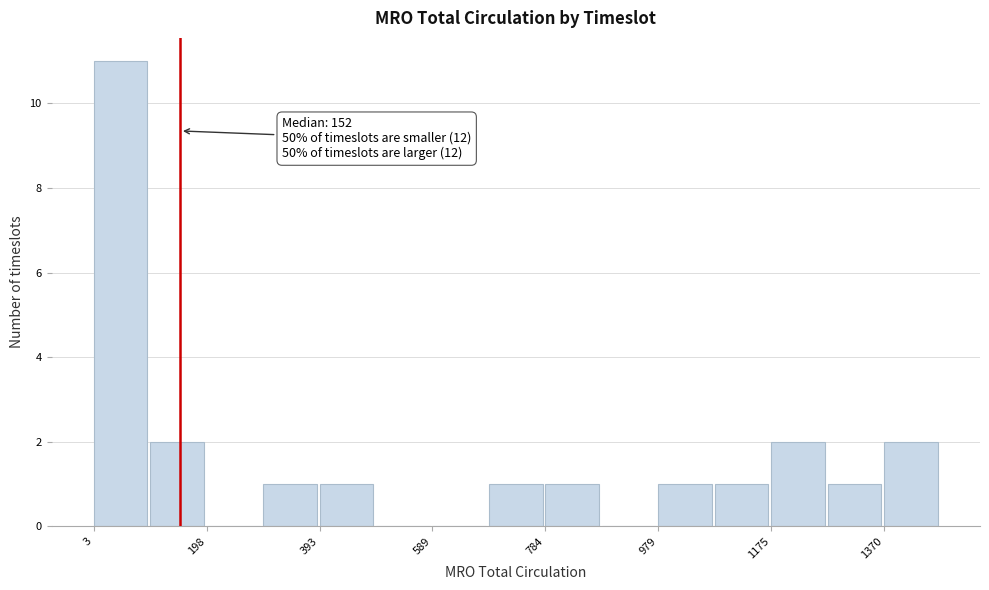

Over which range of the x-axis is the bar tallest?

0 to 100